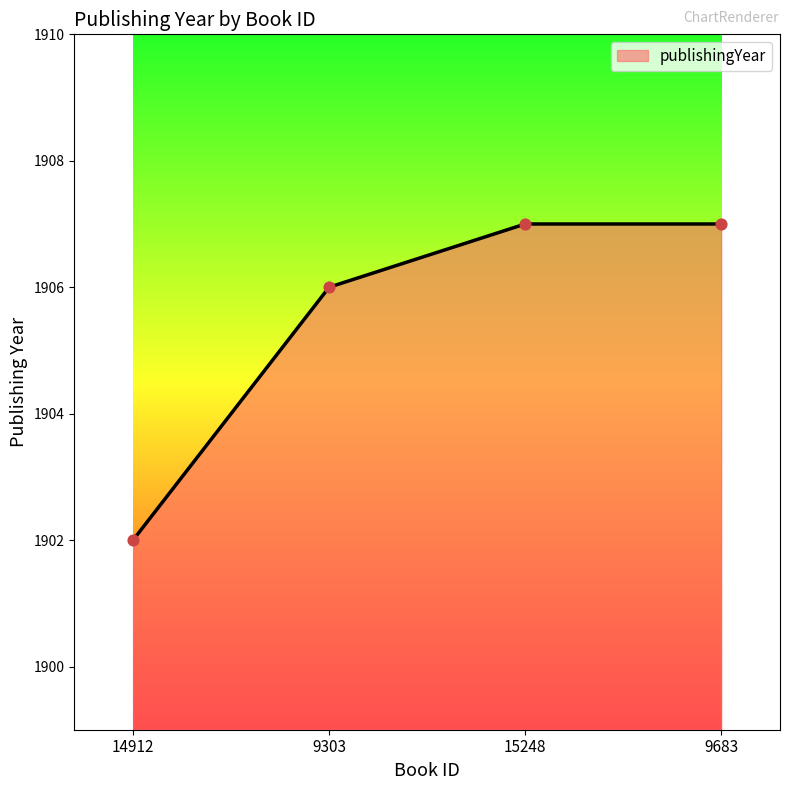

What is the change in value from 14912 to 9303?

+4